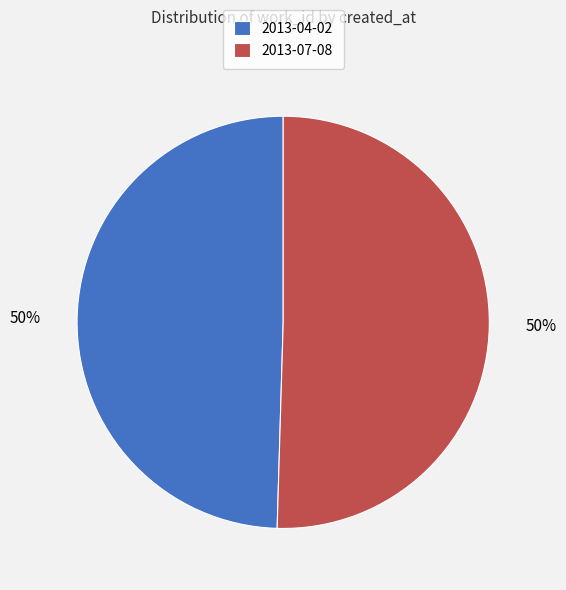

Combined, do 2013-04-02 and 2013-07-08 account for over 50%?

Yes